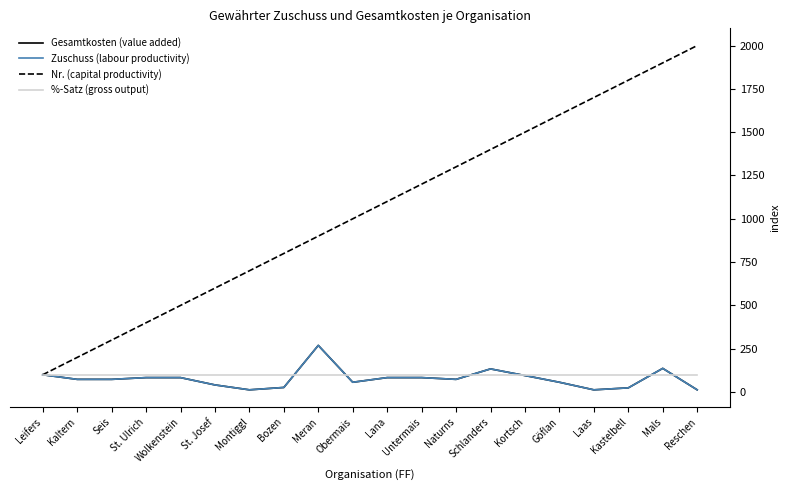

Reading right to left, list all the values displayed in this chart.

Gesamtkosten (value added): Reschen=12.9	Mals=136.8	Kastelbell=24.3	Laas=12.9	Göflan=56.6	Kortsch=95.4	Schlanders=133.7	Naturns=73.4	Untermais=83.5	Lana=83.5	Obermais=56.6	Meran=269.4	Bozen=26.6	Montiggl=12.9	St. Josef=41.3	Wolkenstein=83.5	St. Ulrich=83.5	Seis=73.4	Kaltern=73.4	Leifers=100.0
Zuschuss (labour productivity): Reschen=12.9	Mals=136.8	Kastelbell=24.3	Laas=12.9	Göflan=56.6	Kortsch=95.4	Schlanders=133.7	Naturns=73.4	Untermais=83.5	Lana=83.5	Obermais=56.6	Meran=269.4	Bozen=26.6	Montiggl=12.9	St. Josef=41.3	Wolkenstein=83.5	St. Ulrich=83.5	Seis=73.4	Kaltern=73.4	Leifers=100.0
Nr. (capital productivity): Reschen=2000.0	Mals=1900.0	Kastelbell=1800.0	Laas=1700.0	Göflan=1600.0	Kortsch=1500.0	Schlanders=1400.0	Naturns=1300.0	Untermais=1200.0	Lana=1100.0	Obermais=1000.0	Meran=900.0	Bozen=800.0	Montiggl=700.0	St. Josef=600.0	Wolkenstein=500.0	St. Ulrich=400.0	Seis=300.0	Kaltern=200.0	Leifers=100.0
%-Satz (gross output): Reschen=100.0	Mals=100.0	Kastelbell=100.0	Laas=100.0	Göflan=100.0	Kortsch=100.0	Schlanders=100.0	Naturns=100.0	Untermais=100.0	Lana=100.0	Obermais=100.0	Meran=100.0	Bozen=100.0	Montiggl=100.0	St. Josef=100.0	Wolkenstein=100.0	St. Ulrich=100.0	Seis=100.0	Kaltern=100.0	Leifers=100.0